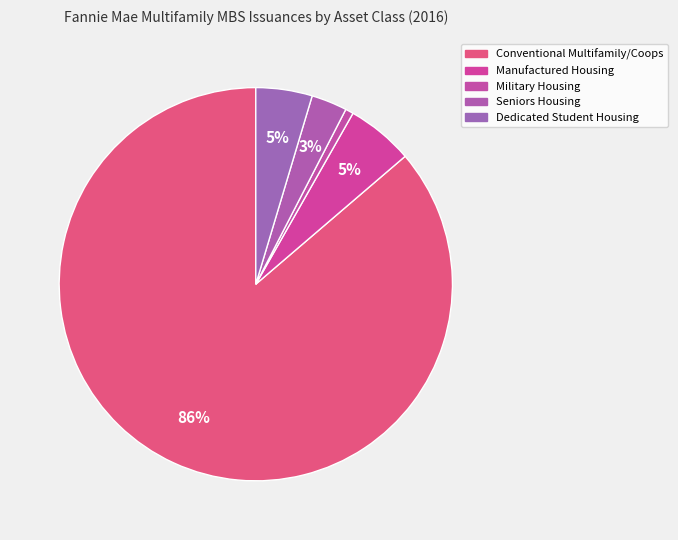

Which slice is the largest?

Conventional Multifamily/Coops